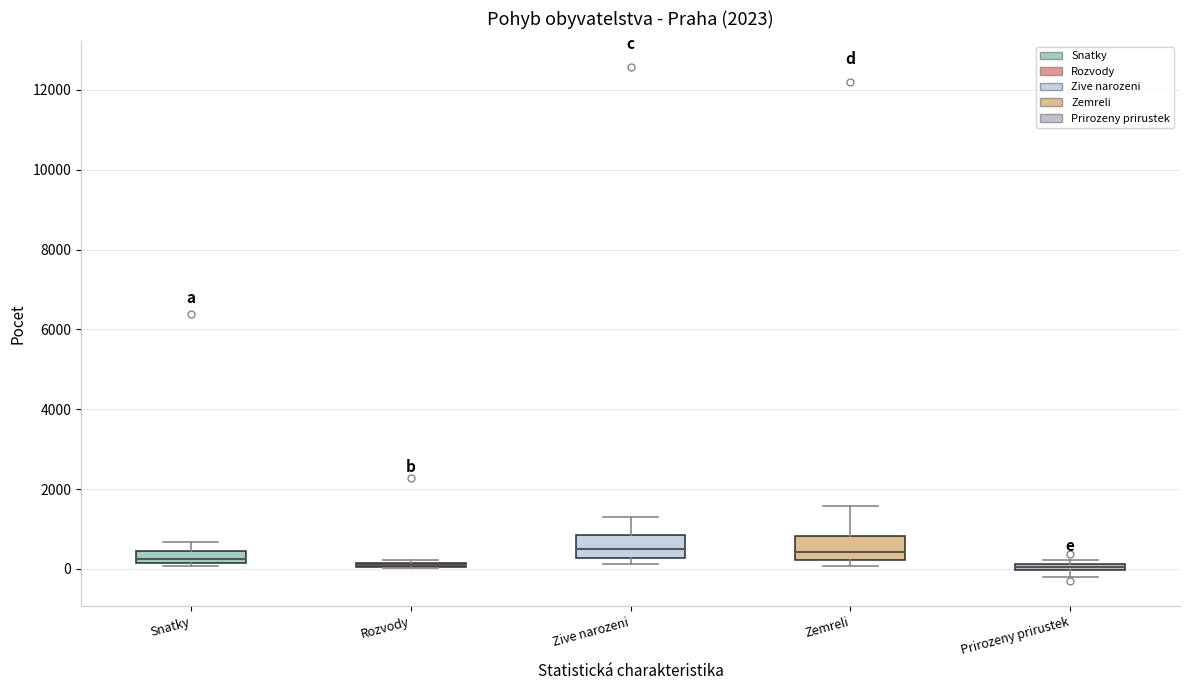

Where does the median line of the box for Zive narozeni sit on the y-axis? The values are not printed on the chart, so give them approximately, as read against the axis.

400